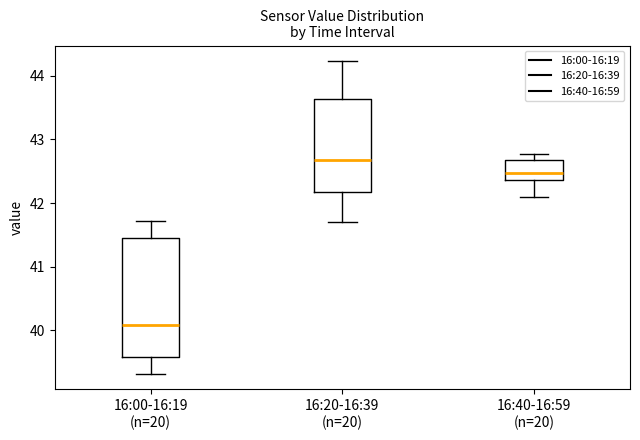

Reading left to right, read every box against the y-axis: the position of its median line, the range the box covers, and the ends of its whiskers. The values are not printed on the chart, so give them approximately, as read against the axis.

16:00-16:19 (n=20): median 40.1, box 39.6 to 41.5, whiskers 39.3 to 41.7
16:20-16:39 (n=20): median 42.7, box 42.2 to 43.6, whiskers 41.7 to 44.2
16:40-16:59 (n=20): median 42.5, box 42.4 to 42.7, whiskers 42.1 to 42.8